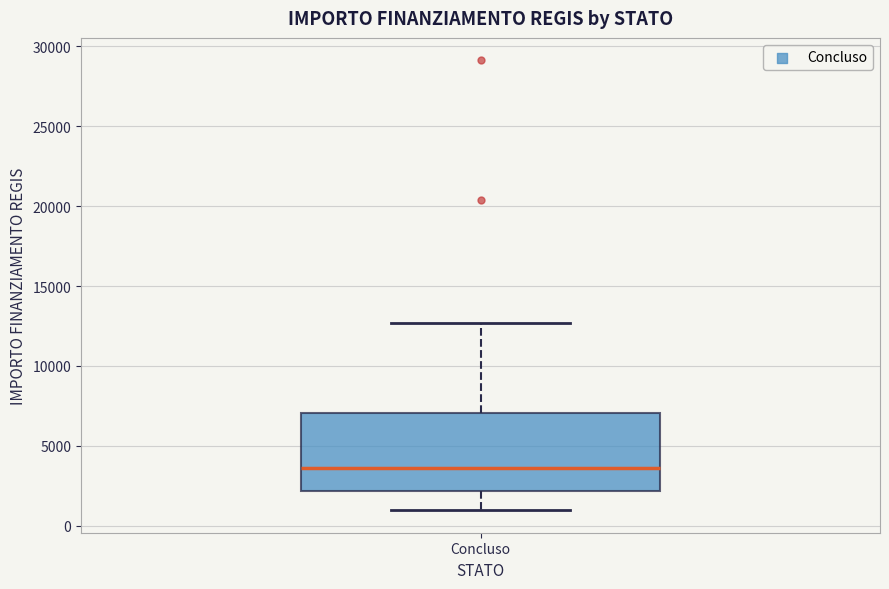

Transcribe this box plot: give where the median line is, the range the box spans, and where the two whiskers end, as read against the y-axis. The values are not printed on the chart, so give them approximately, as read against the axis.

median 3500, box 2000 to 7000, whiskers 1000 to 12500